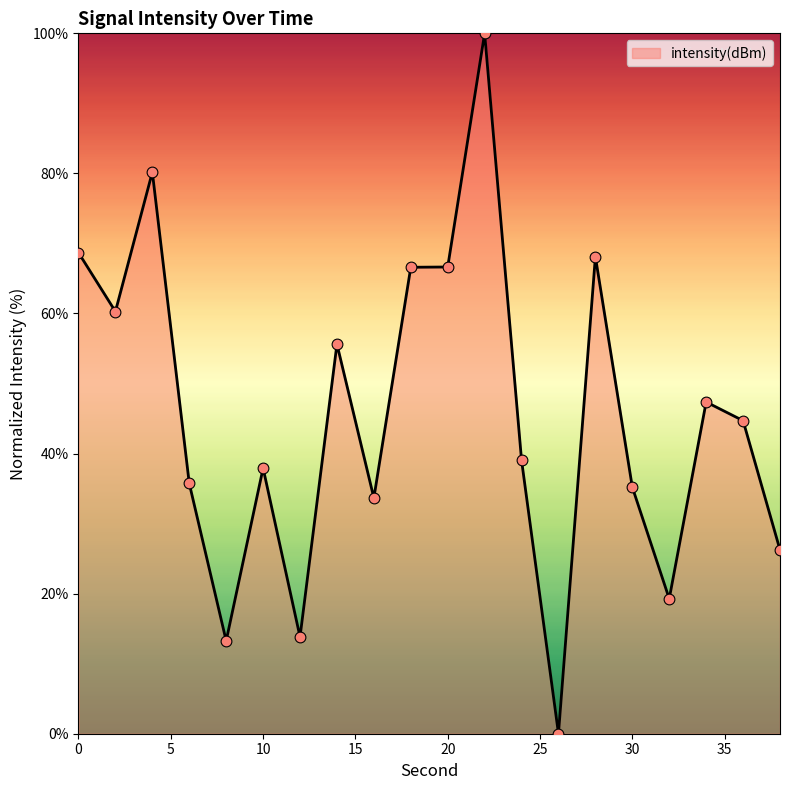

What is the greatest value displayed?

100.0